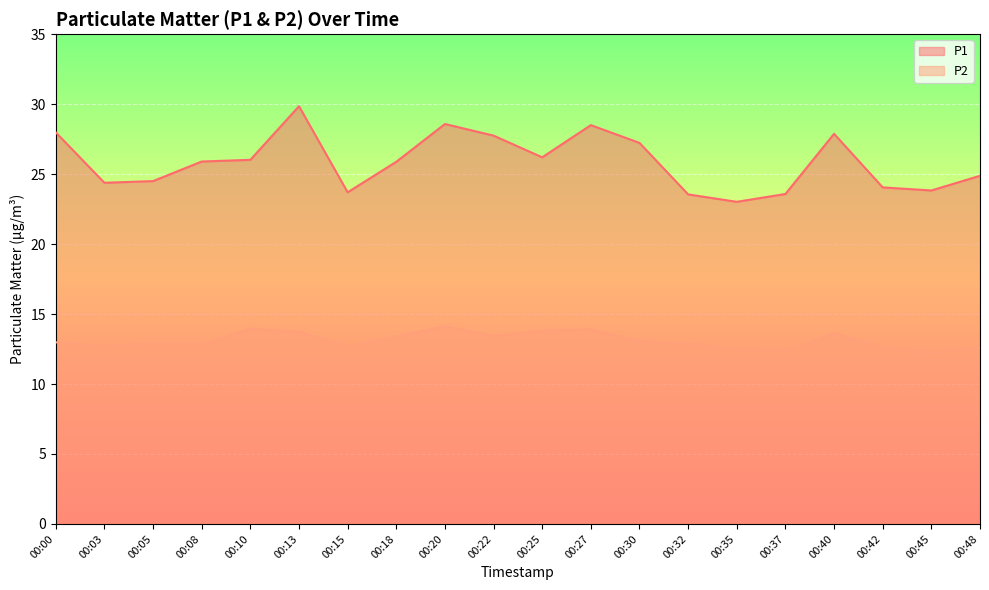

How many lines are shown in the chart?

2